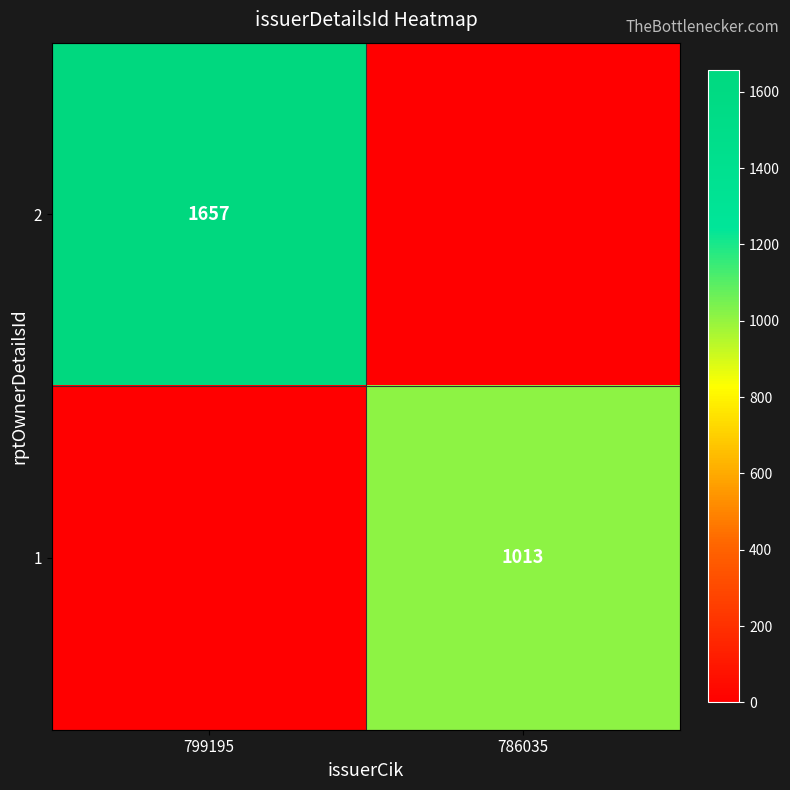

Which has a higher value, 799195 or 786035?

799195